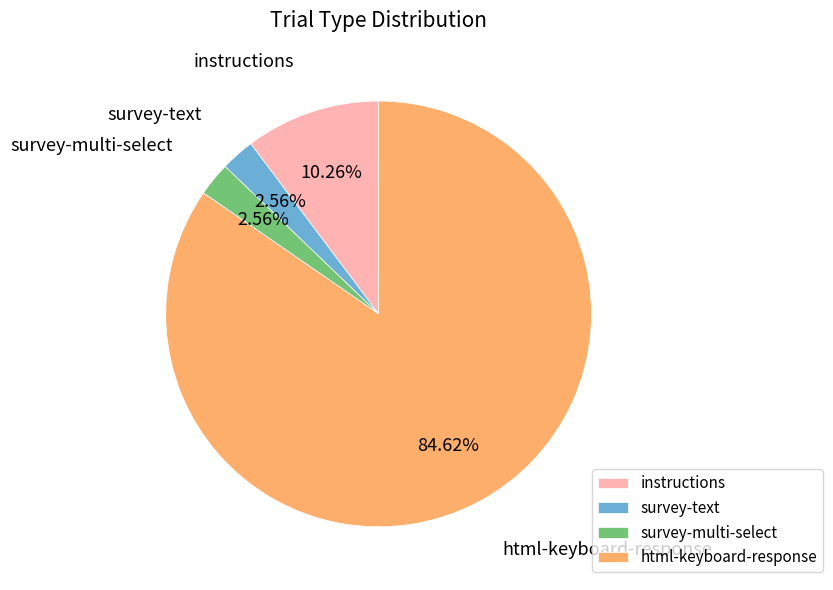

To the nearest percent, what is the combined percentage of instructions and survey-text?

13%